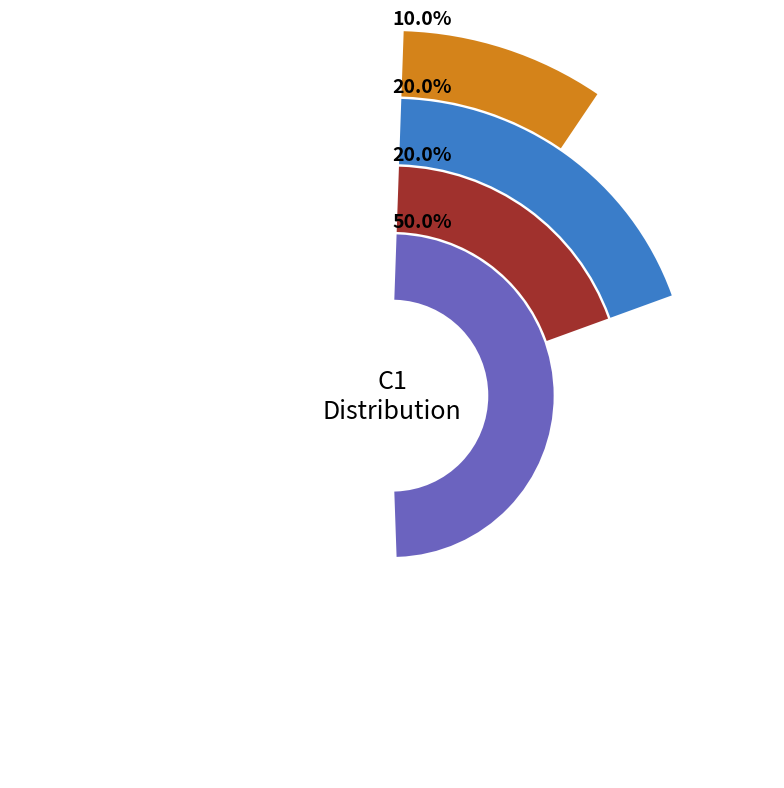

Is C1_6 the majority of the pie?

No